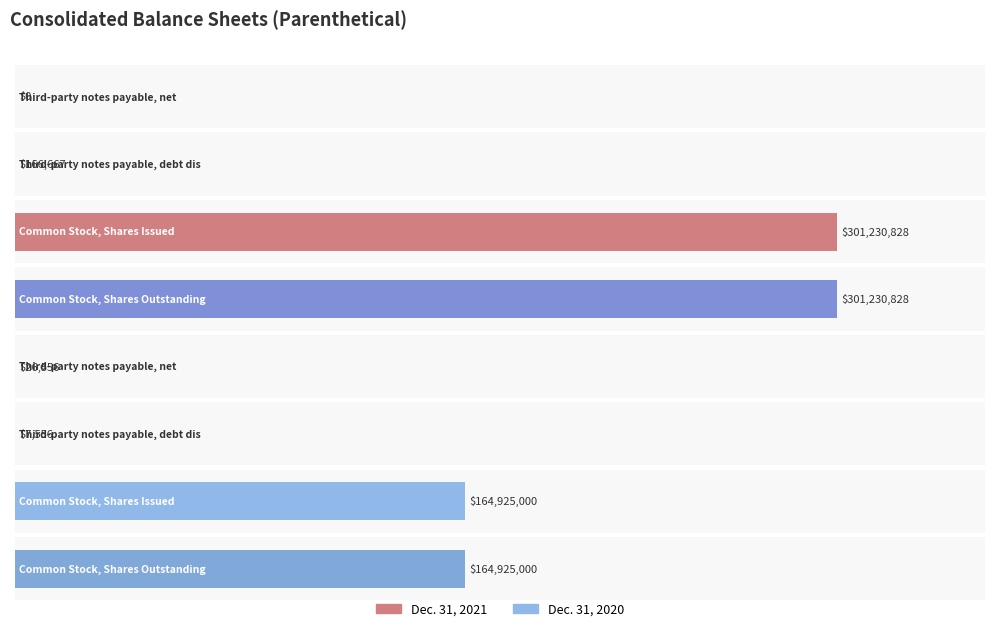

How many series are shown in this chart?

2